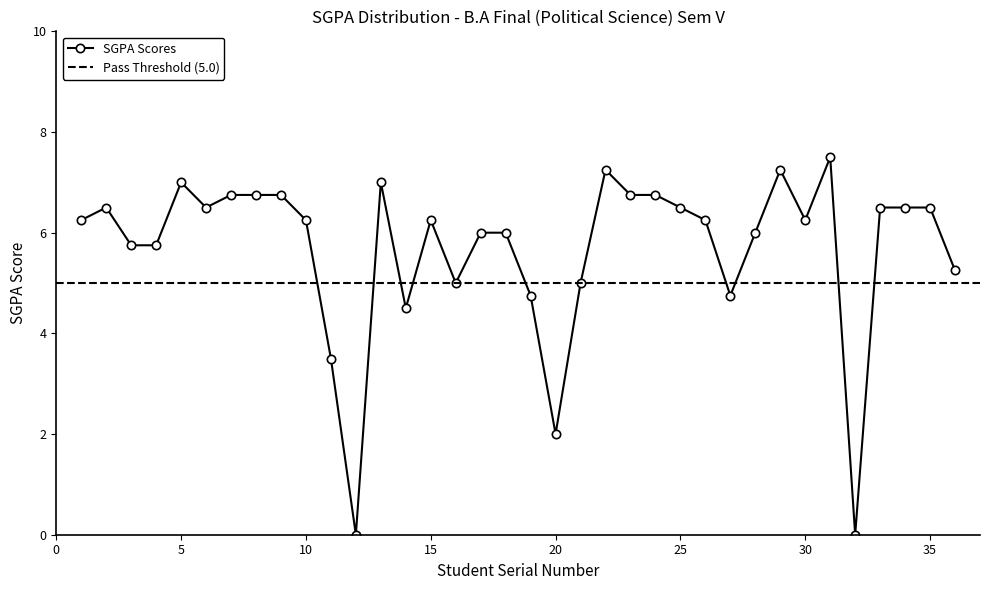

What is the difference between the maximum and minimum values?

7.5